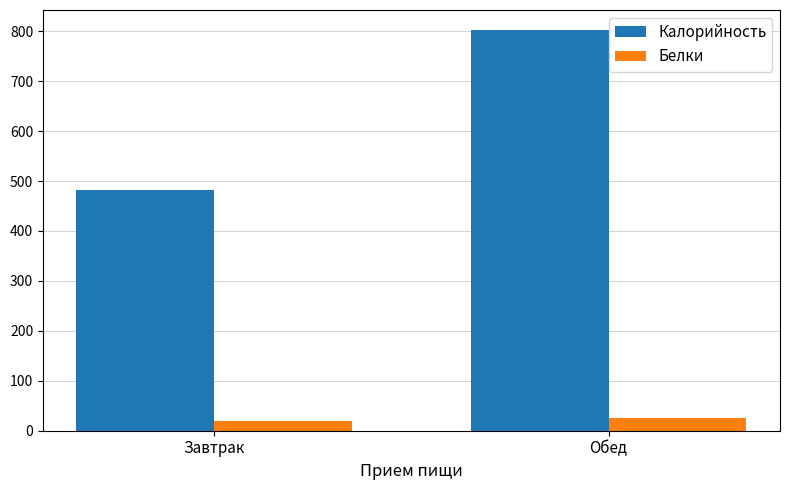

Which series has the largest total across all categories?

Калорийность